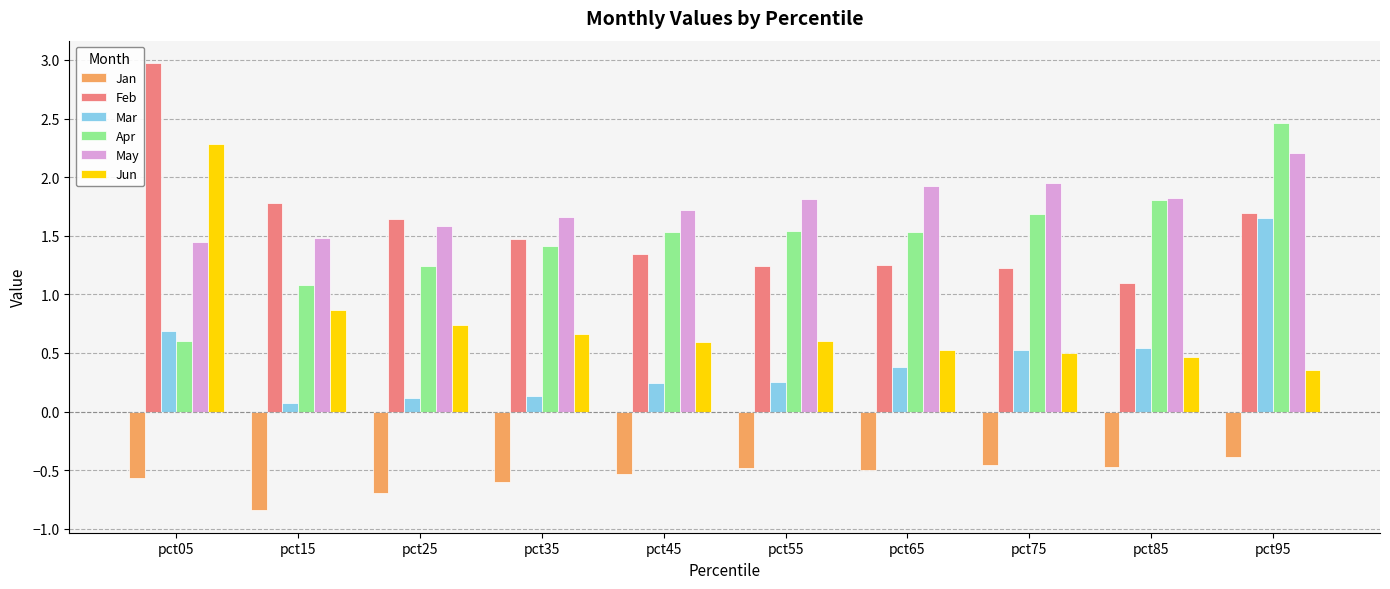

At pct55, list the series in order from largest to smallest.

May, Apr, Feb, Jun, Mar, Jan